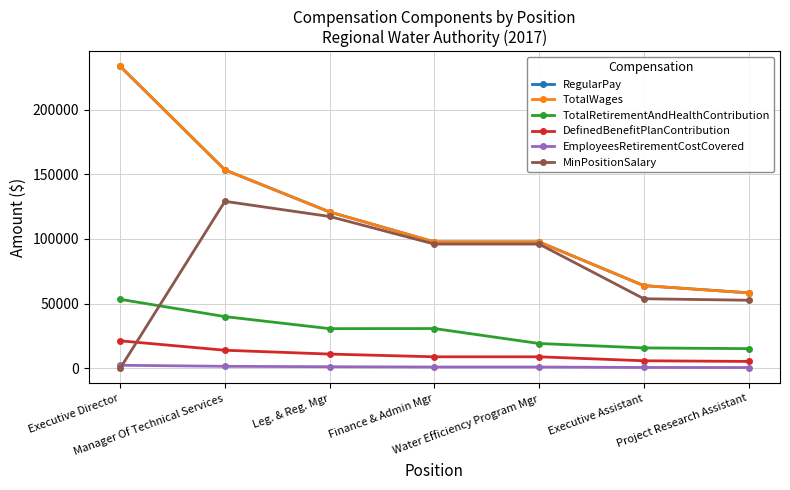

Where do MinPositionSalary and TotalRetirementAndHealthContribution first cross each other?

Executive Director and Manager Of Technical Services